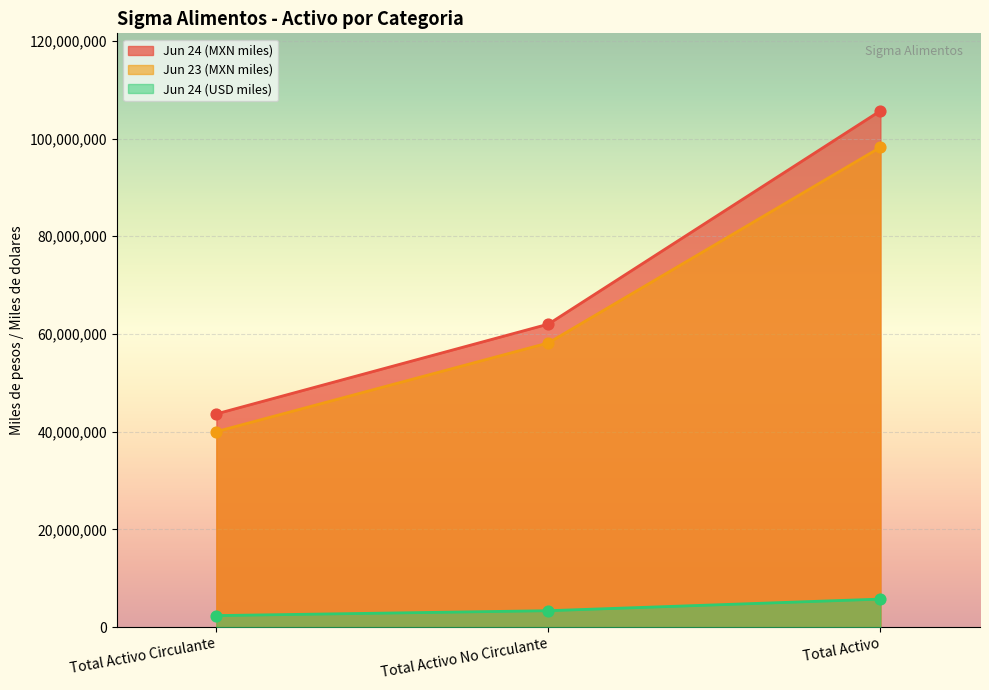

At how many categories does at least one series exceed 53690216?

2